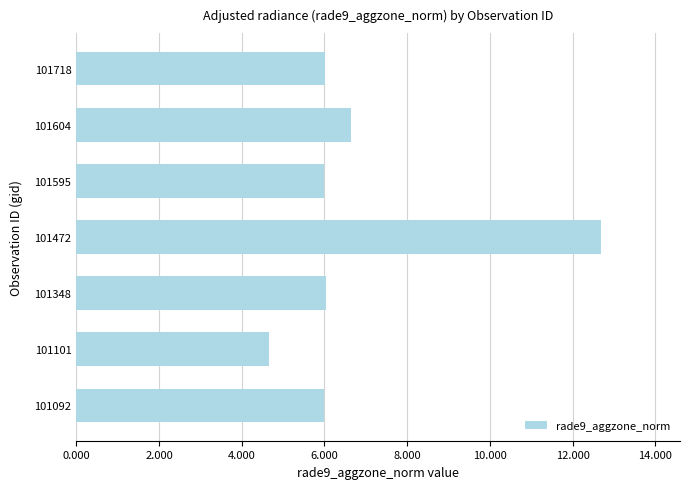

At which label is the value closest to 8?

101604